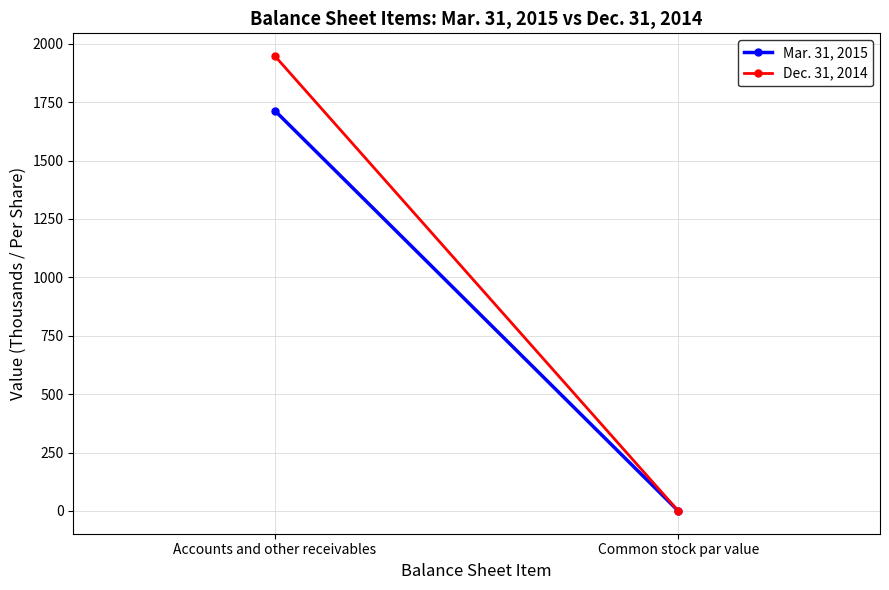

Which has a higher value, Accounts and other receivables or Common stock par value?

Accounts and other receivables